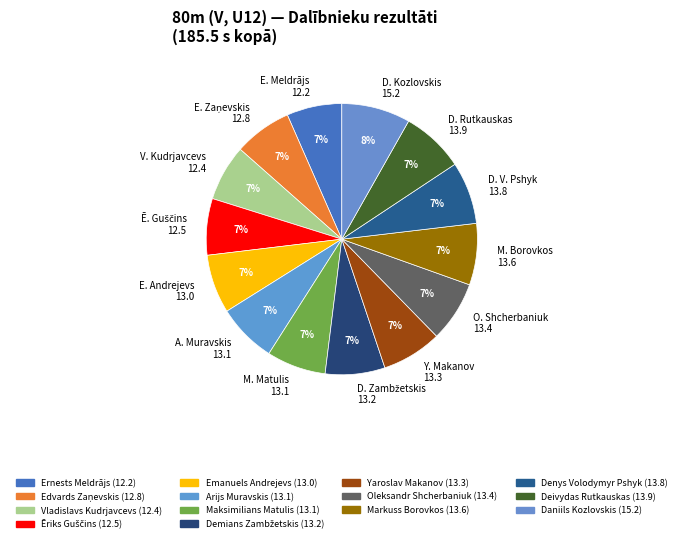

Is it true that Y. Makanov 13.3 is 7% of the pie?

True